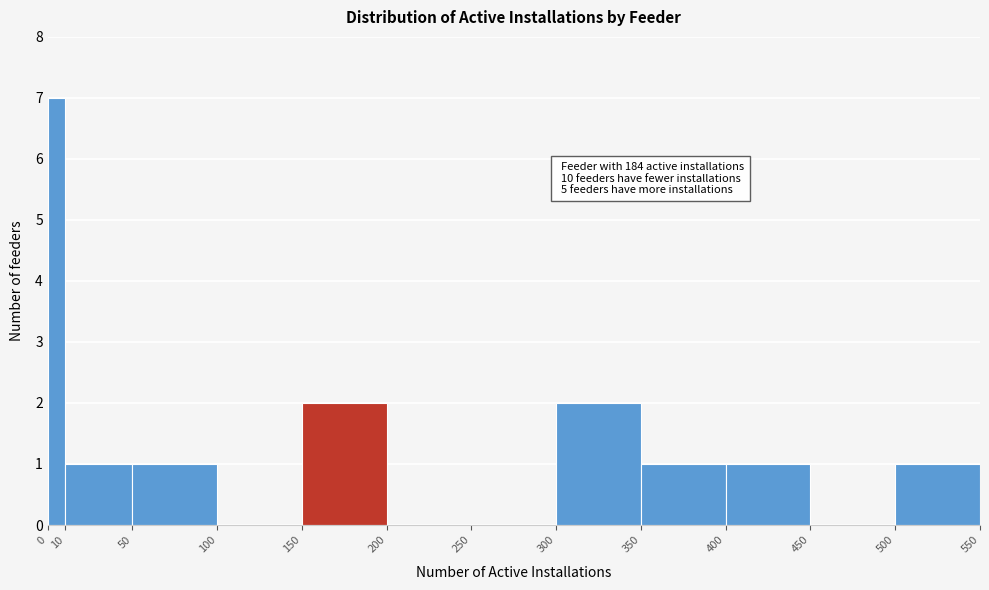

Which range on the x-axis has the tallest bar?

0 to 10